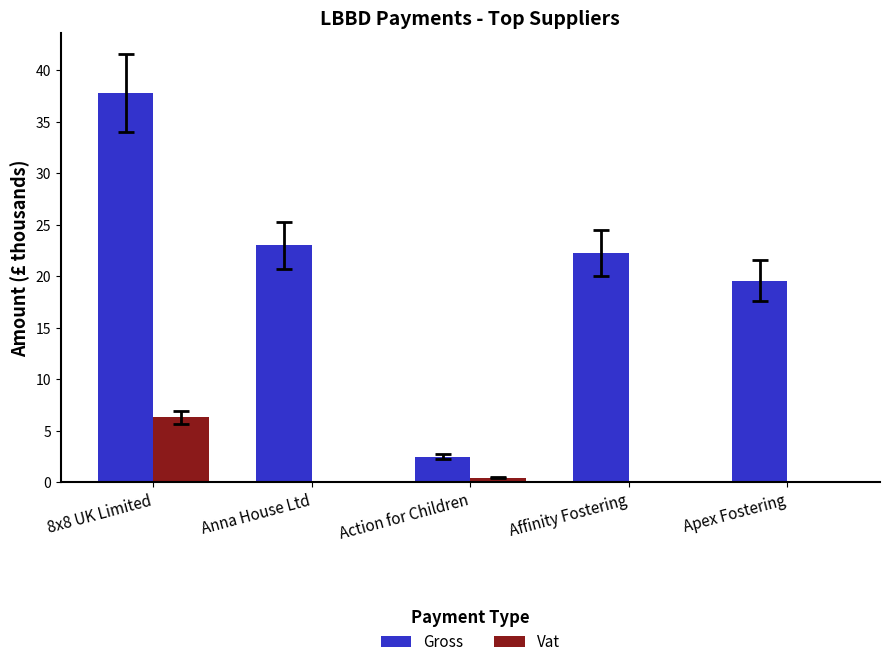

How many values in the Gross series exceed 22?

3